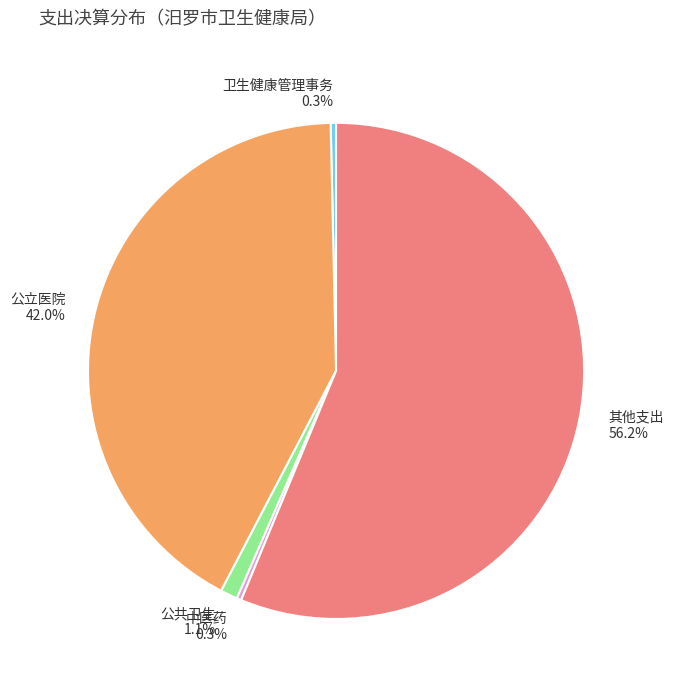

Is 其他支出 the majority of the pie?

Yes